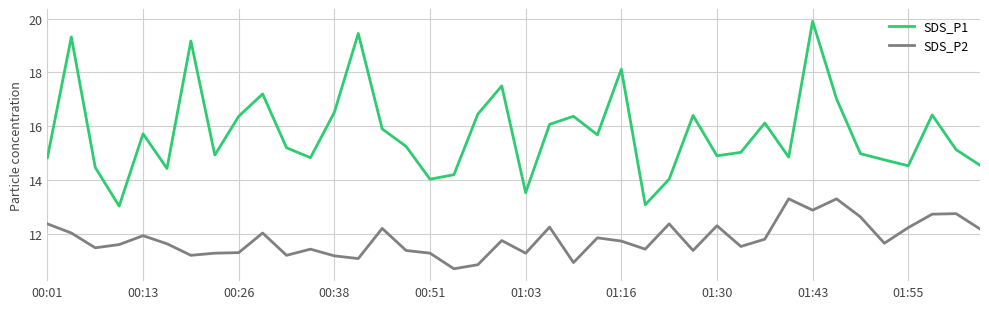

Count the number of data series in this chart.

2